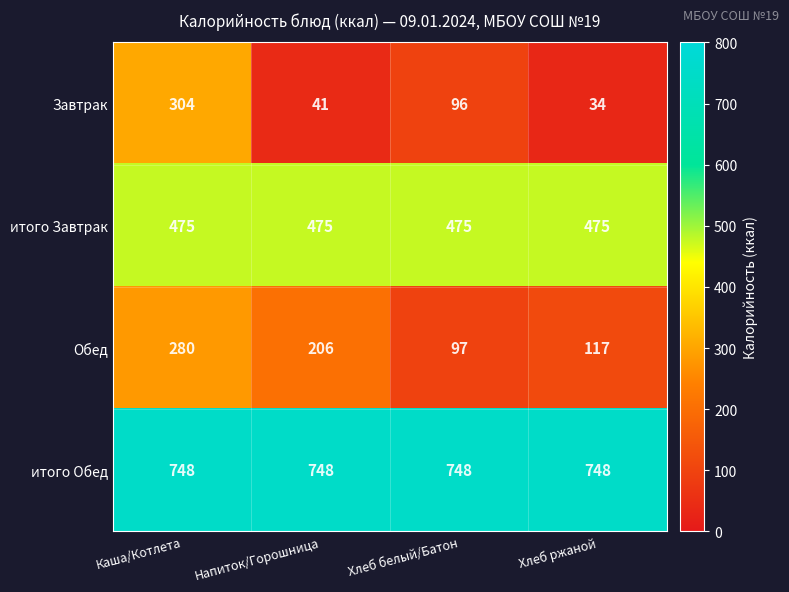

Count the number of categories in the chart.

4